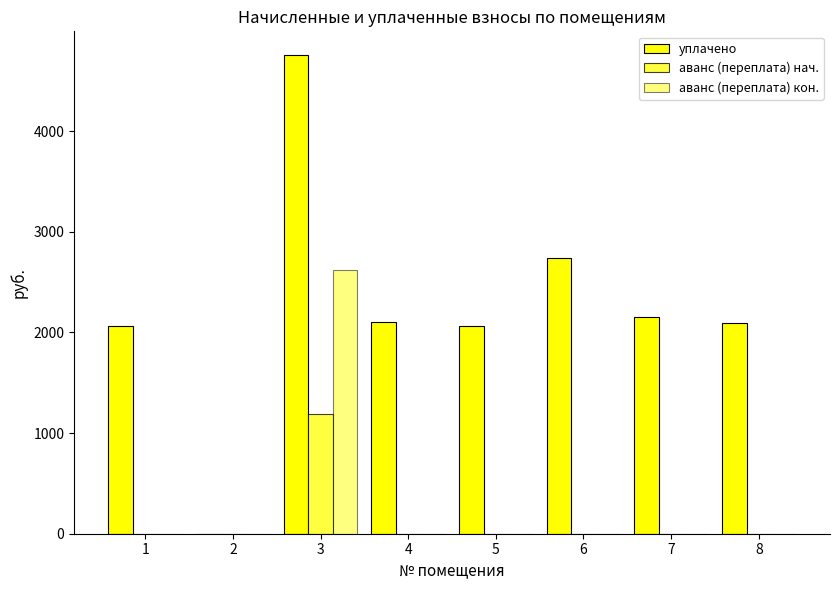

How many data points does each series have?

8